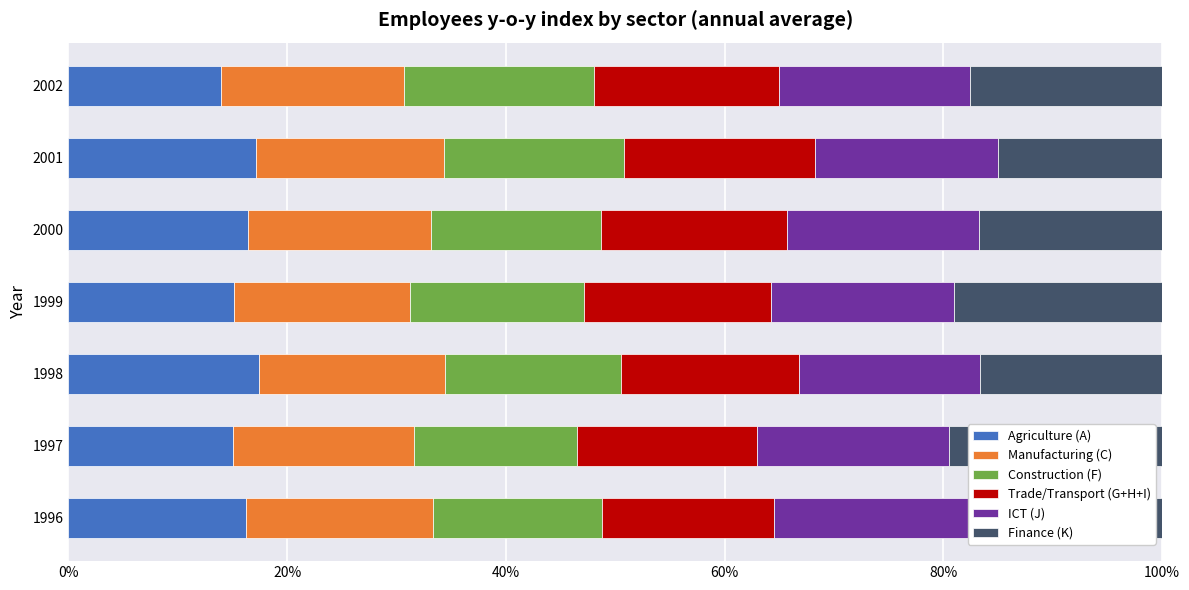

What is the sum of all Finance (K) values?

121.4